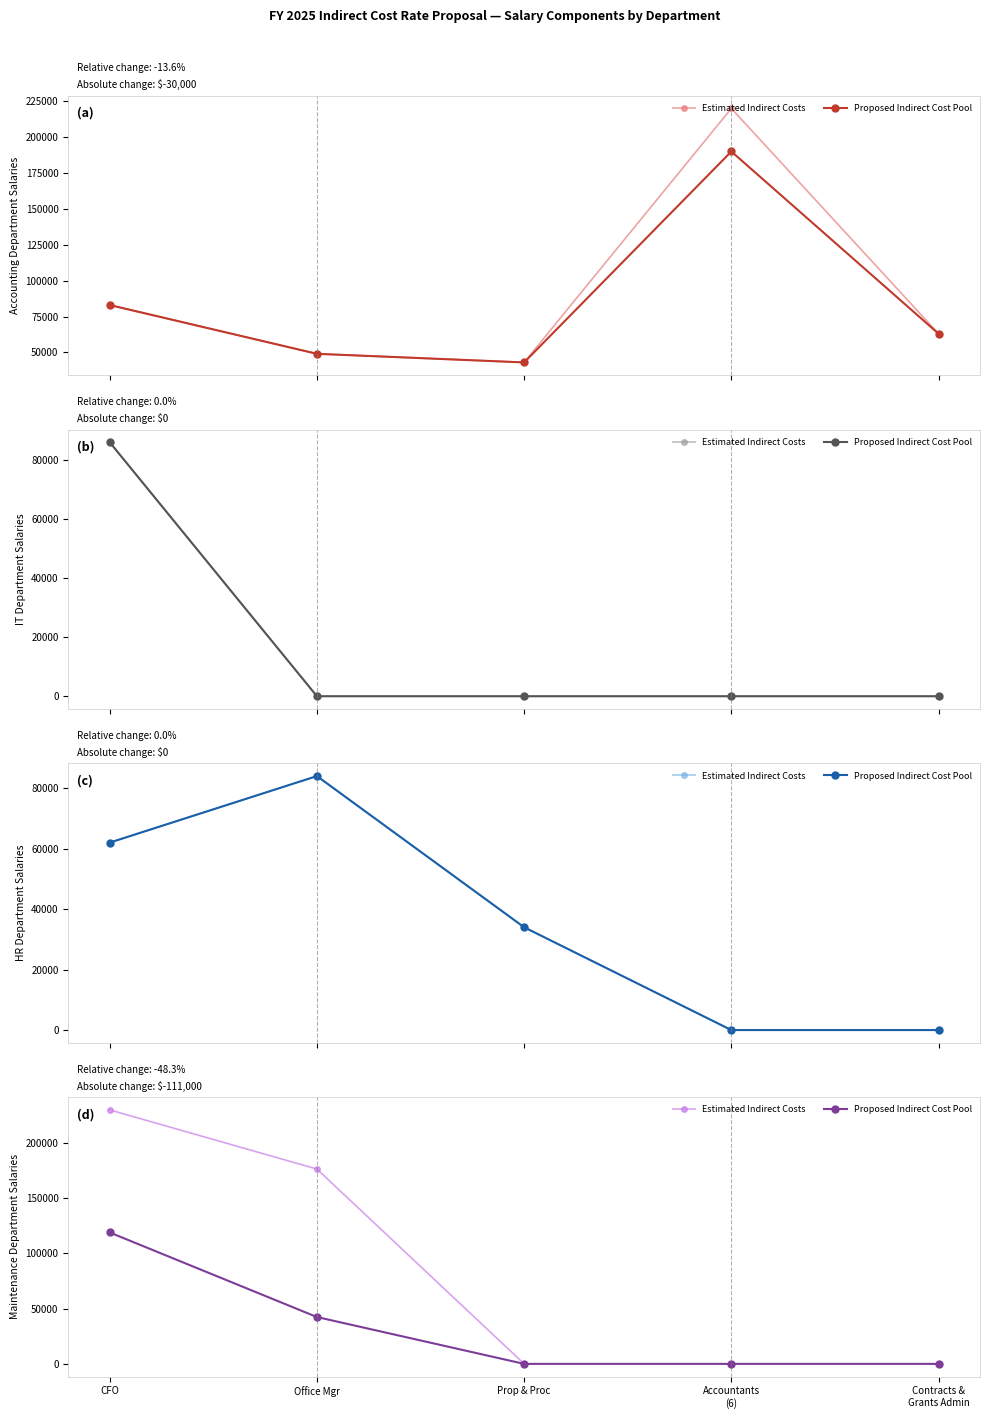

True or false: Estimated Indirect Costs has a value of 0 at Prop & Proc.

True